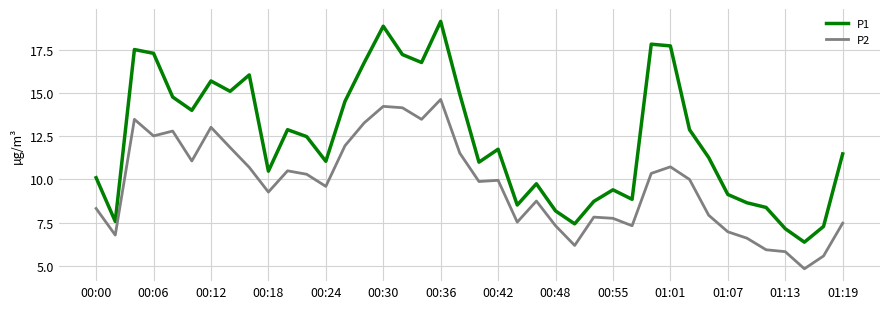

Which series has the largest range (max minus min)?

P1